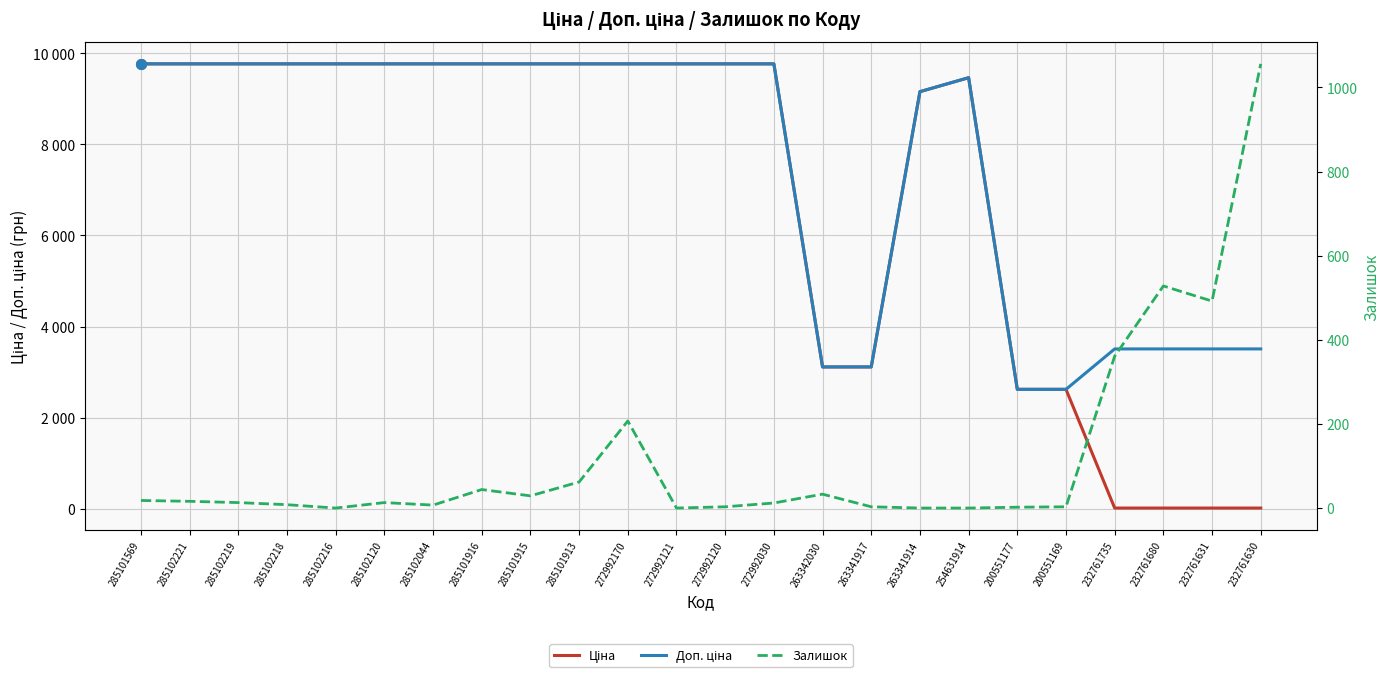

How many values in the Доп. ціна series are below 9764?

10